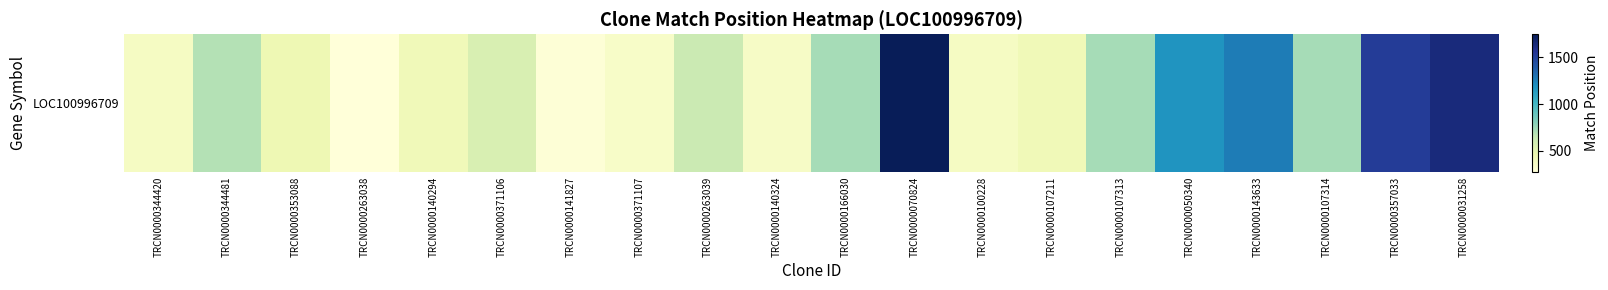

What is the average value?

736